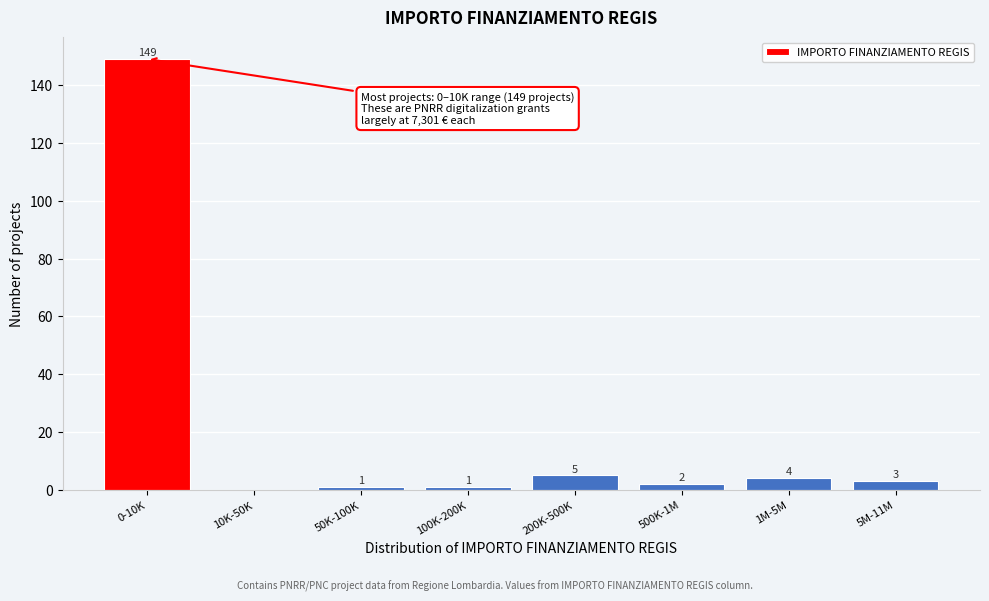

Reading right to left, extract all data points from this chart.

5M-11M=3	1M-5M=4	500K-1M=2	200K-500K=5	100K-200K=1	50K-100K=1	10K-50K=0	0-10K=149